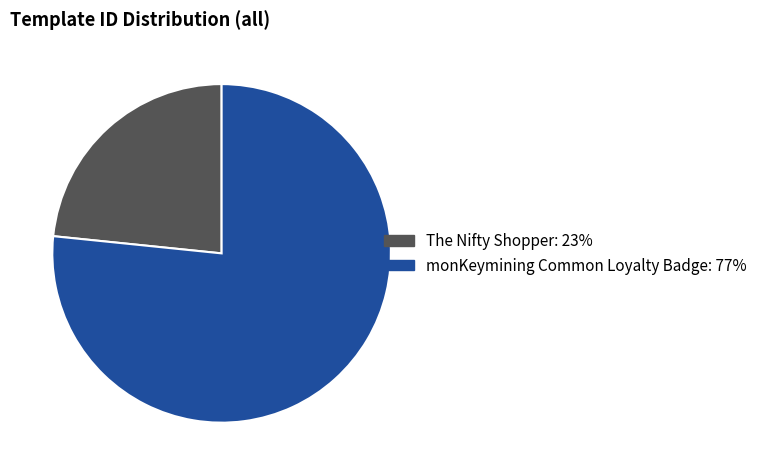

True or false: The Nifty Shopper accounts for 38% of the total.

False